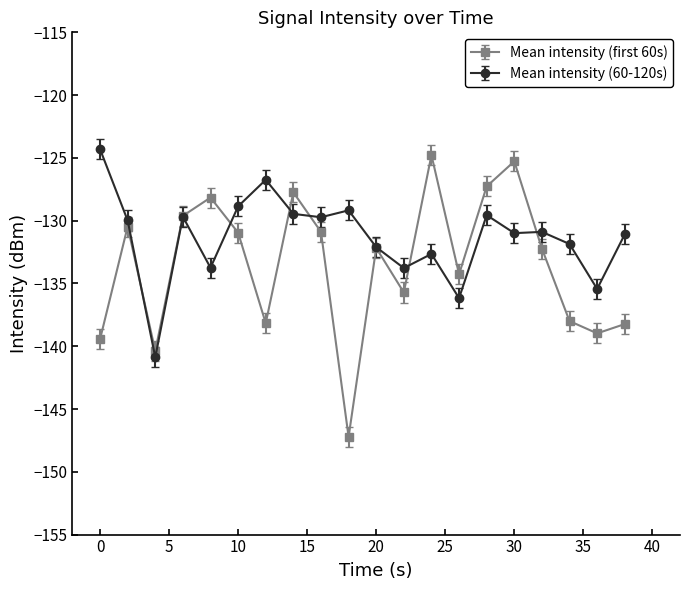

How many values in the Mean intensity (first 60s) series exceed -132?

9